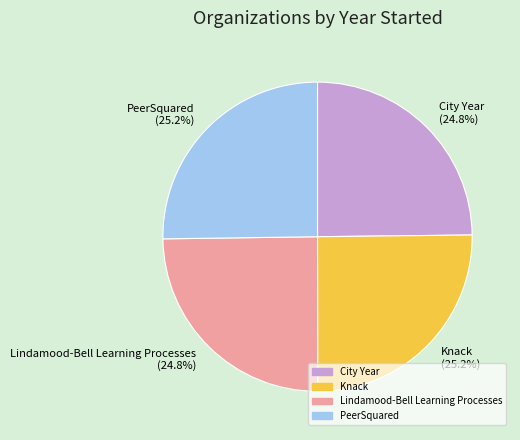

True or false: City Year accounts for 32% of the total.

False